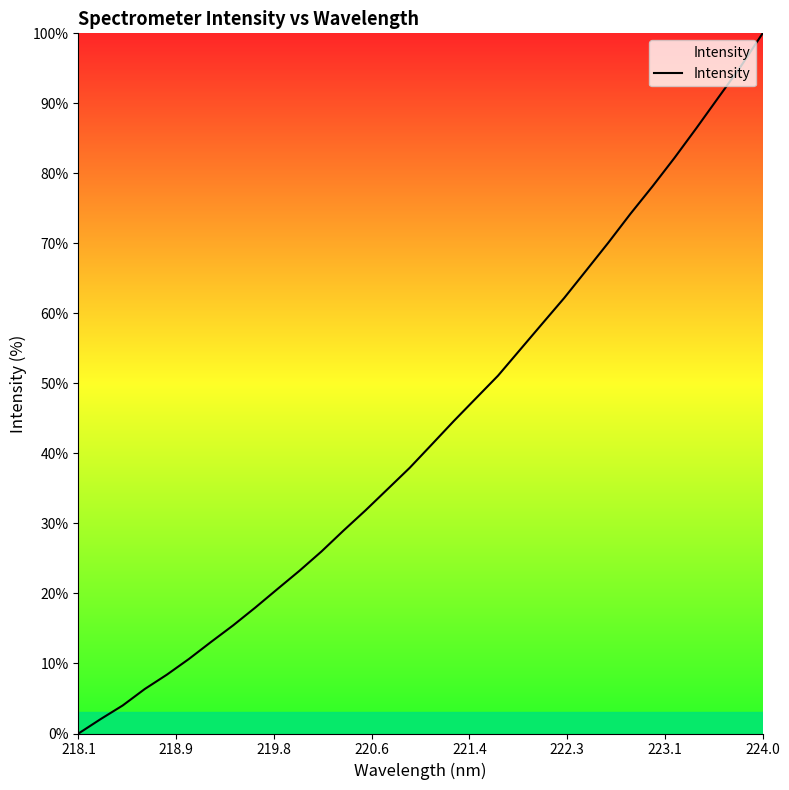

What is the sum of all values?

1385.3